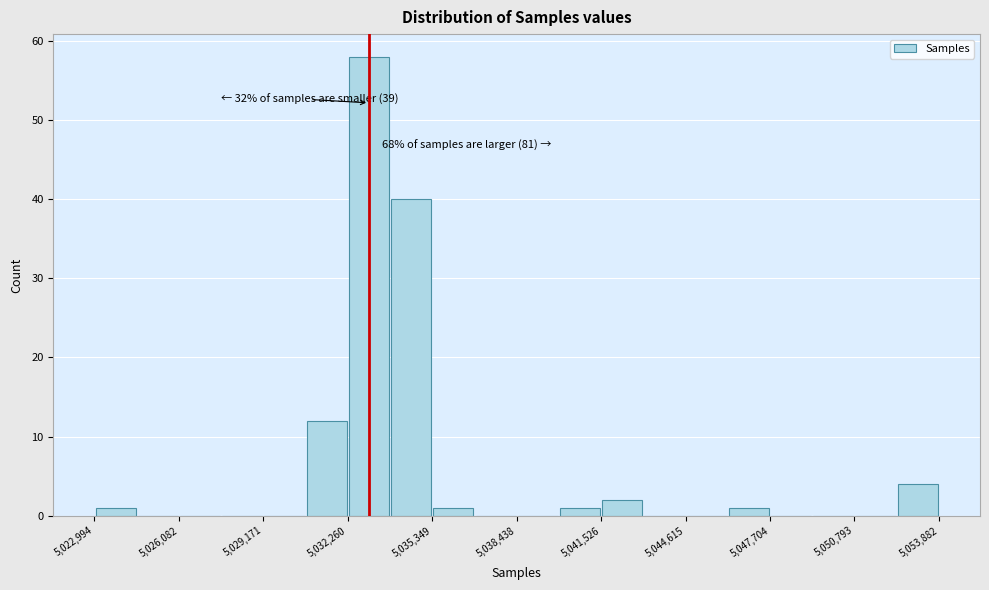

Around what value on the x-axis is the tallest bar? Give the approximate position of its centre, as read against the axis.

5033000